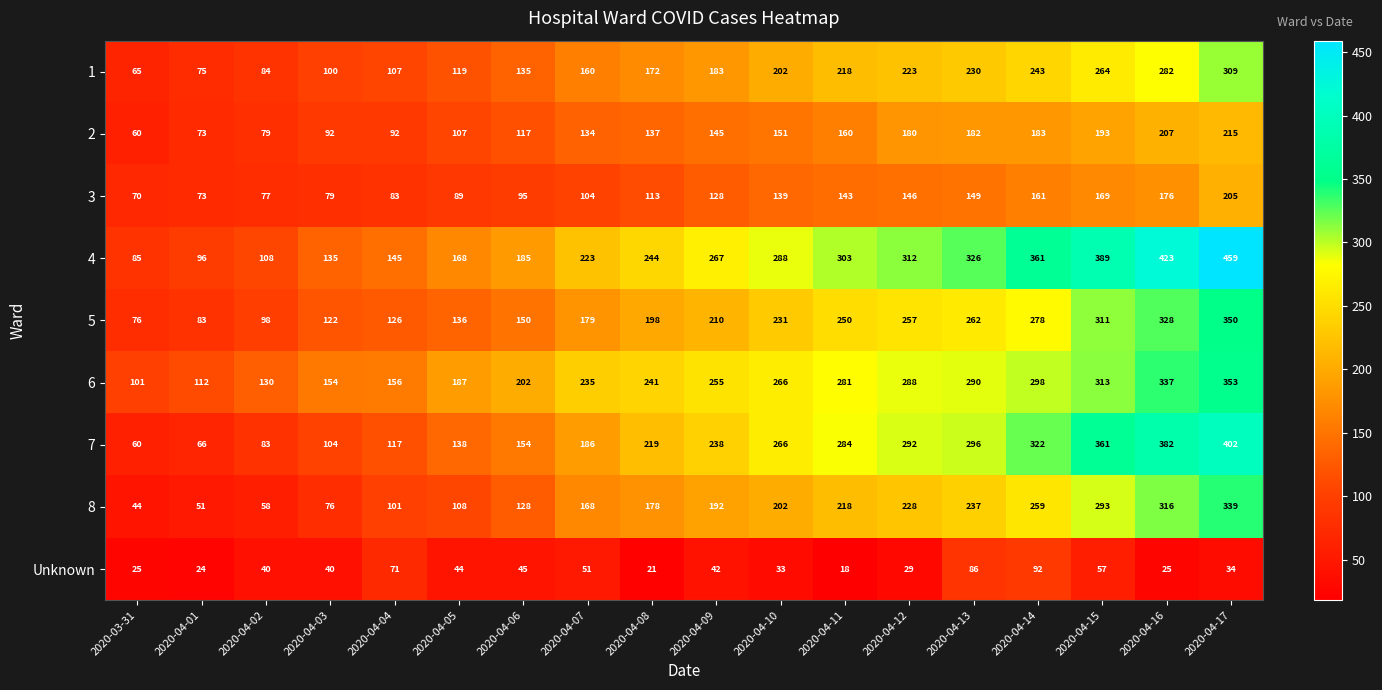

Where is 6 nearest to the value 227?

2020-04-07